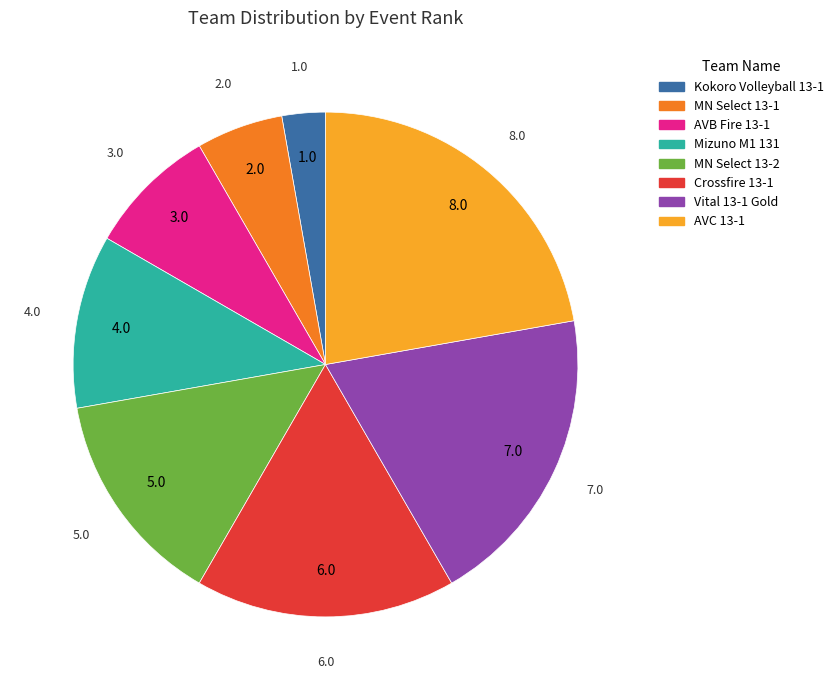

Which slice is the smallest?

Kokoro Volleyball 13-1